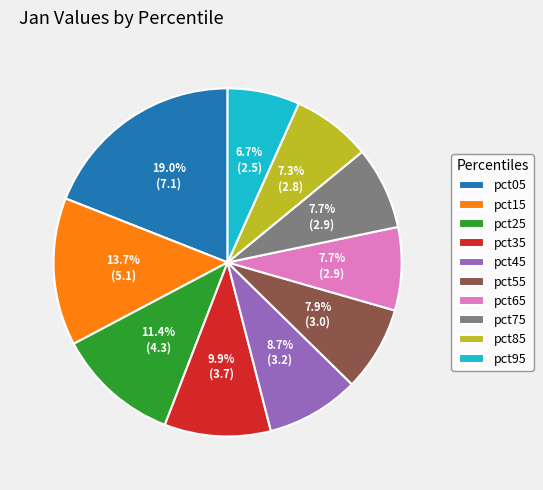

How much of the chart is everything except pct95?

93.3%